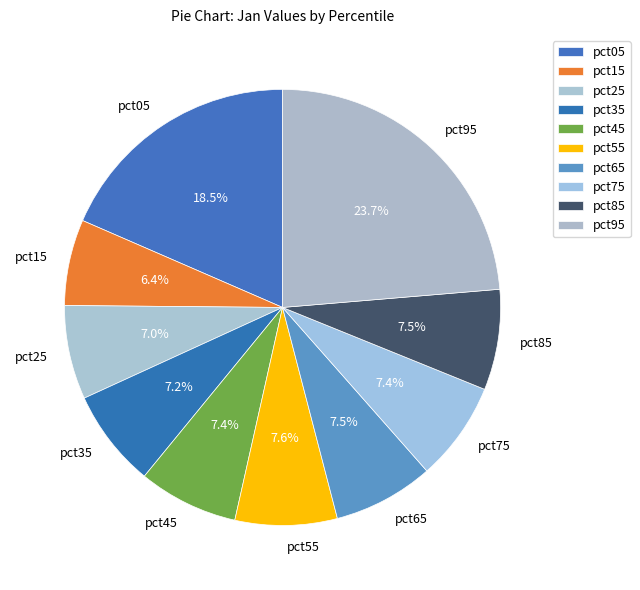

Which has a higher value, pct25 or pct15?

pct25